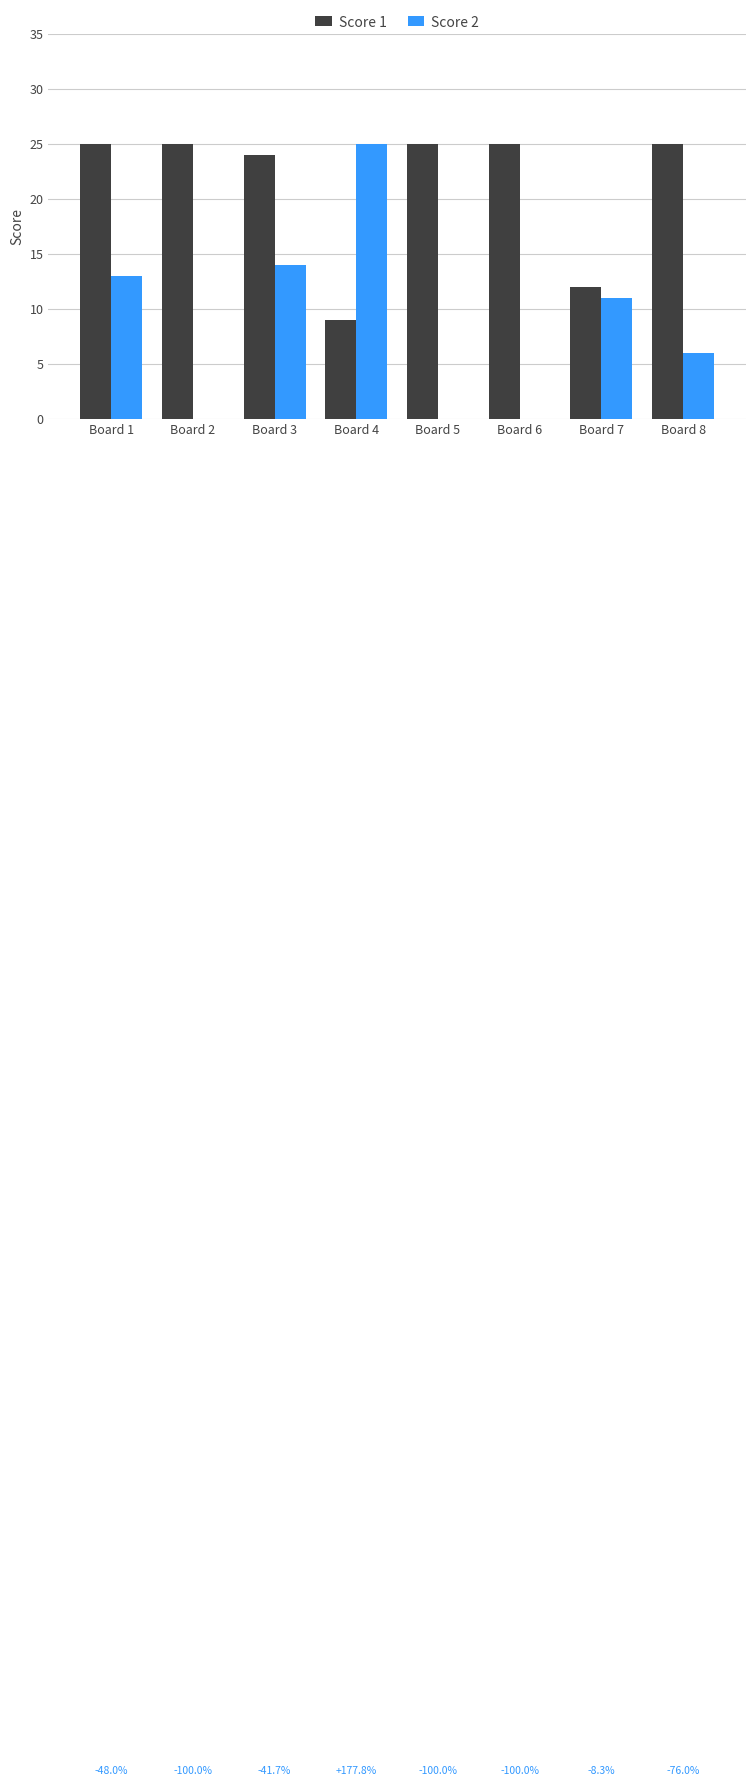

Reading left to right, what are all the values shown in this chart?

Score 1: 25	25	24	9	25	25	12	25
Score 2: 13	0	14	25	0	0	11	6